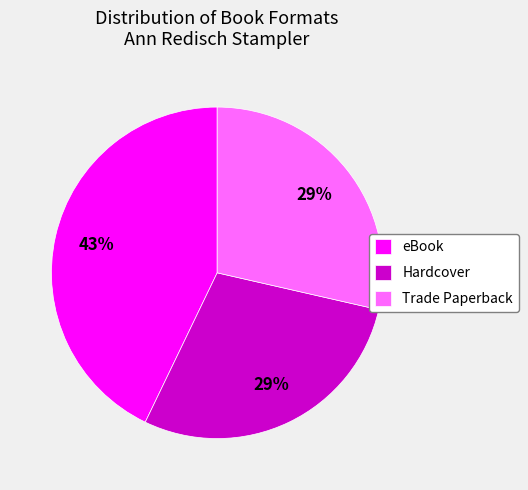

To the nearest percent, what is the combined percentage of eBook and Hardcover?

71%